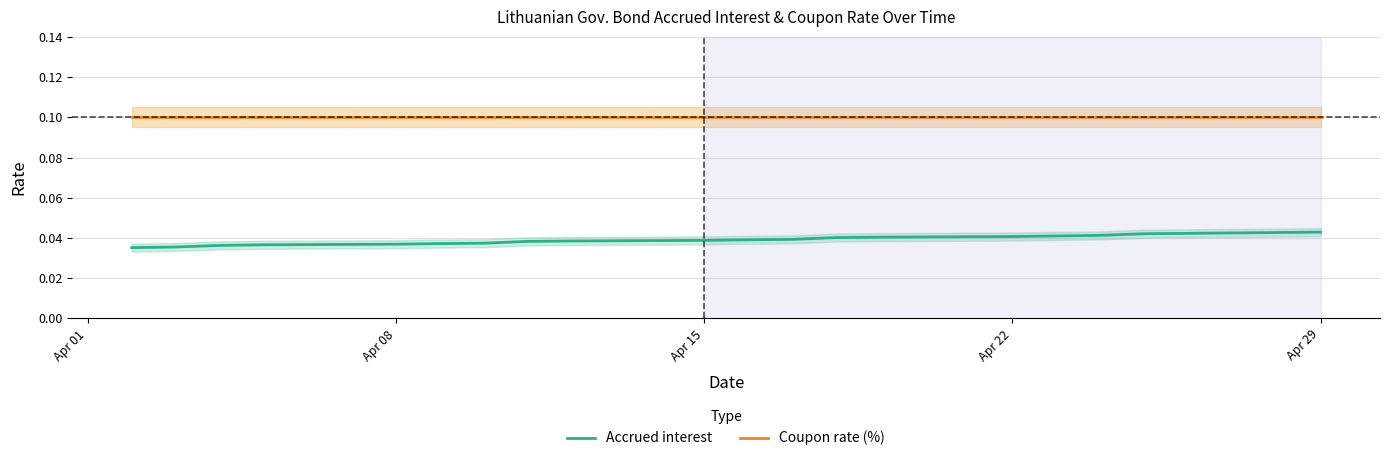

How many lines are shown in the chart?

2